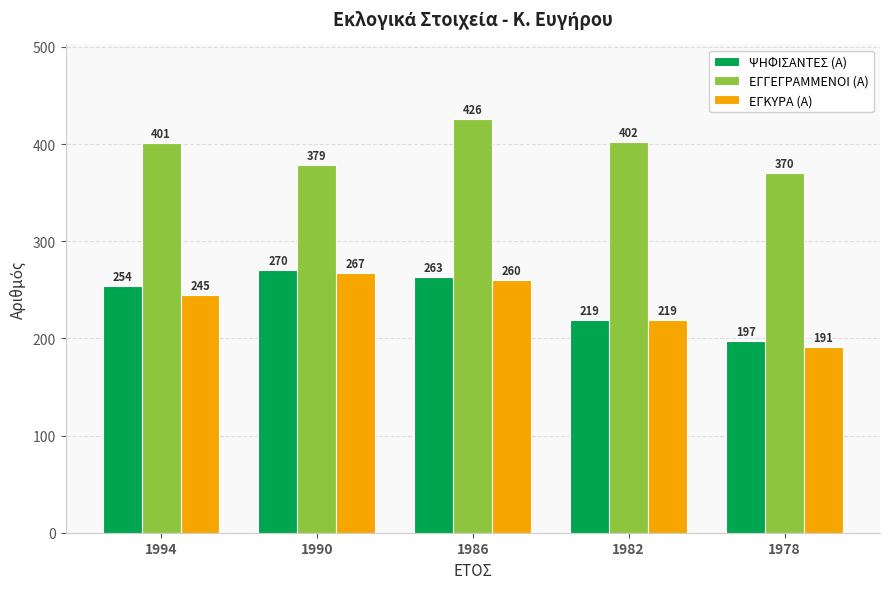

What are all the series names shown in the legend?

ΨΗΦΙΣΑΝΤΕΣ (Α), ΕΓΓΕΓΡΑΜΜΕΝΟΙ (Α), ΕΓΚΥΡΑ (Α)